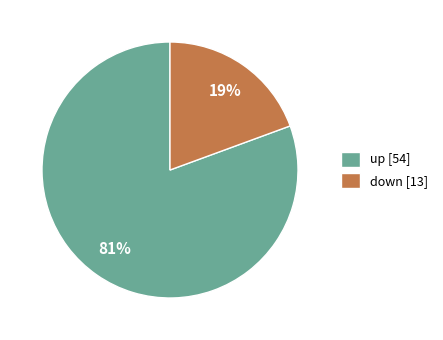

To the nearest percent, what is the average slice percentage?

50%